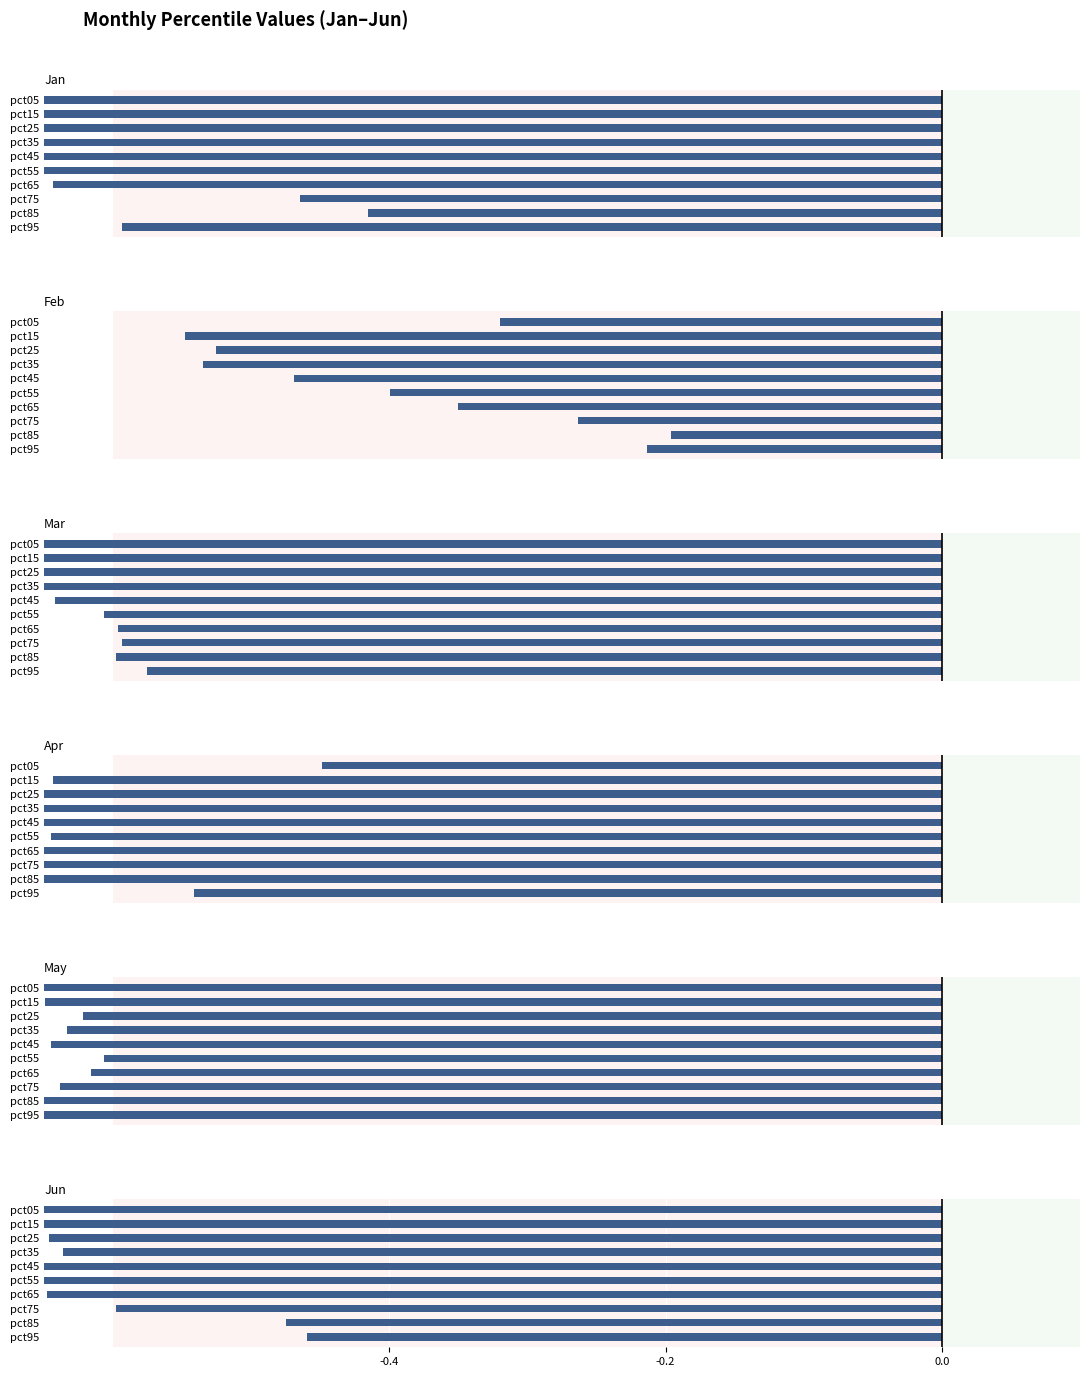

The Mar series shows -1.4 at pct15. True or false?

False